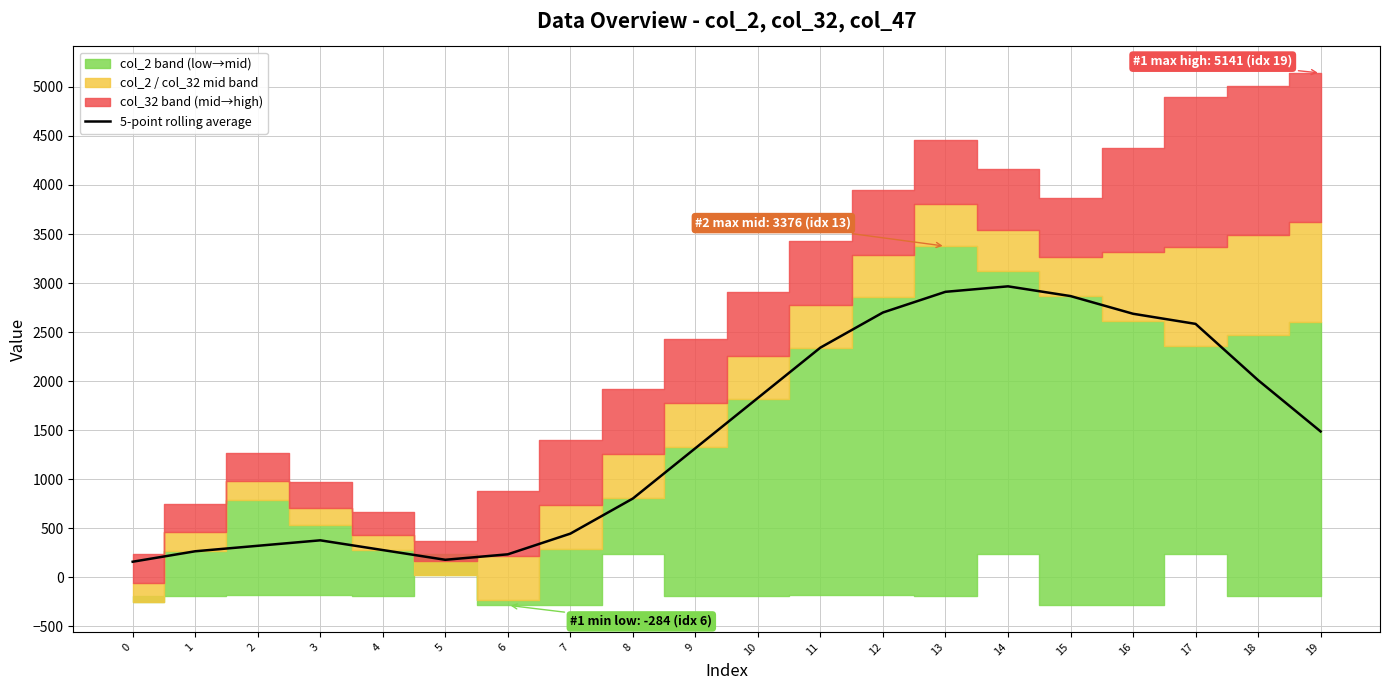

Is it true that the value at 5 is 118.9?

False